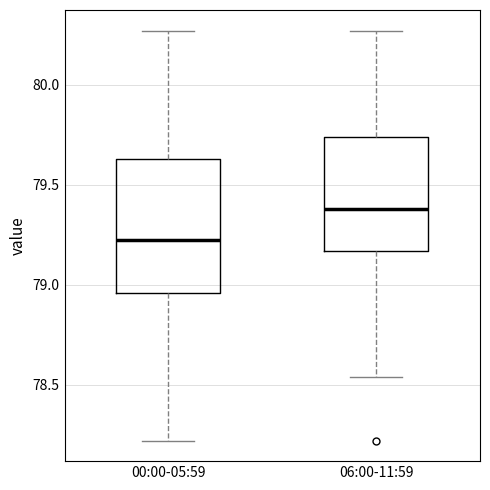

Reading left to right, read every box against the y-axis: the position of its median line, the range the box covers, and the ends of its whiskers. The values are not printed on the chart, so give them approximately, as read against the axis.

00:00-05:59: median 79.25, box 78.95 to 79.65, whiskers 78.20 to 80.25
06:00-11:59: median 79.40, box 79.15 to 79.75, whiskers 78.55 to 80.25